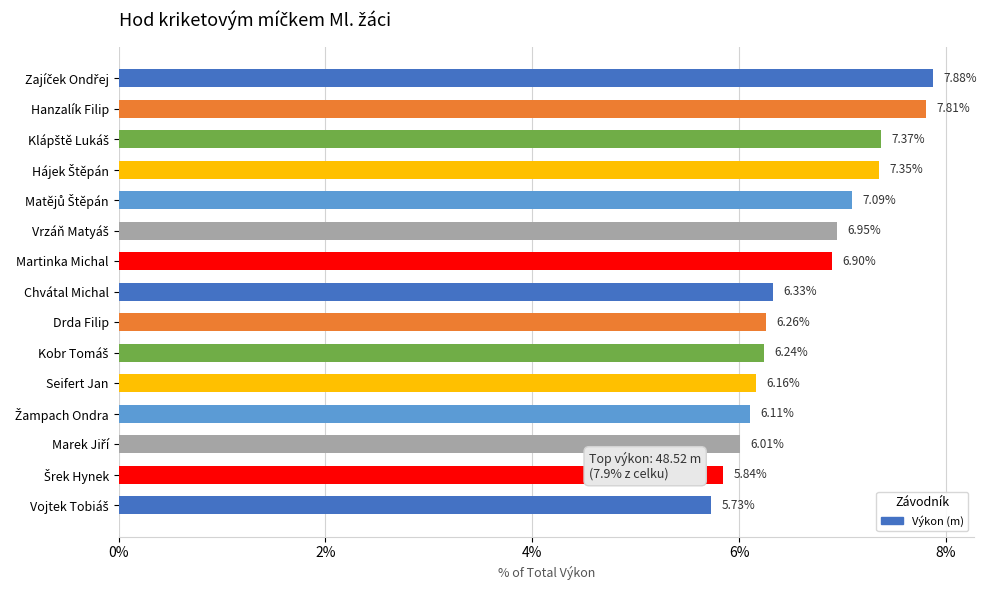

What is the difference between the maximum and minimum values?

2.1